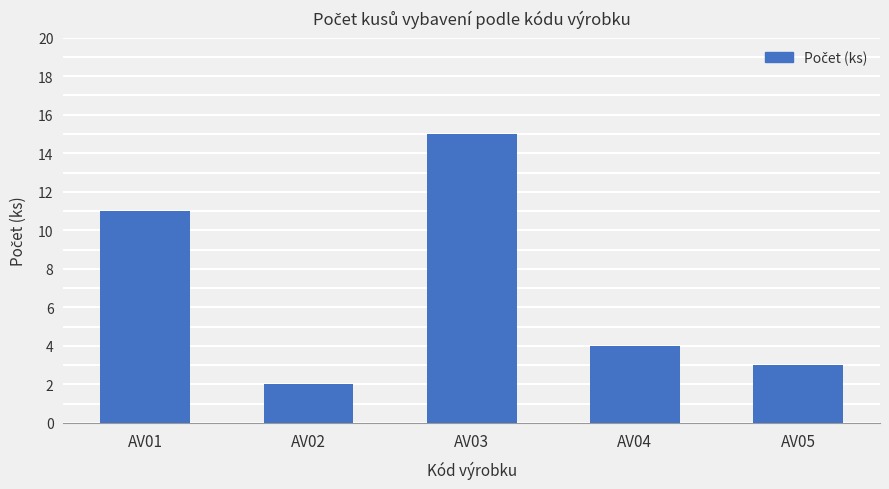

List the labels in order of value, smallest first.

AV02, AV05, AV04, AV01, AV03